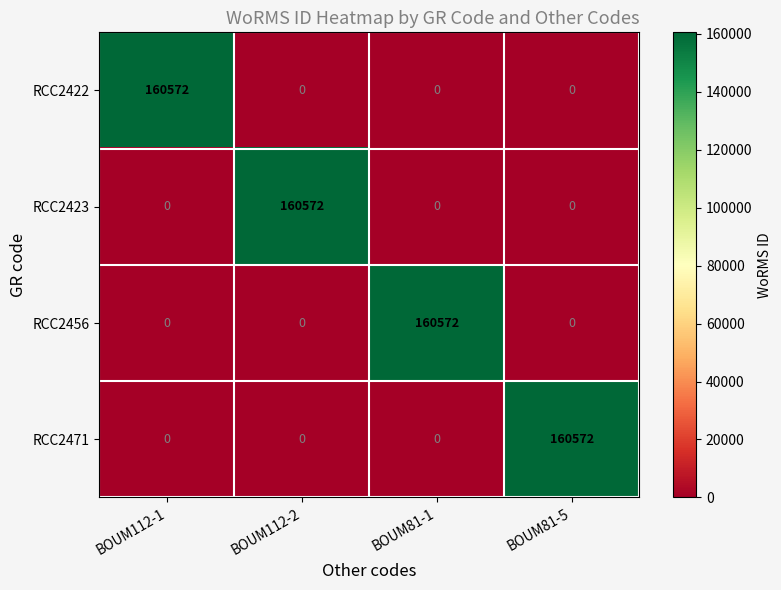

The RCC2456 series shows 0 at BOUM112-2. True or false?

True